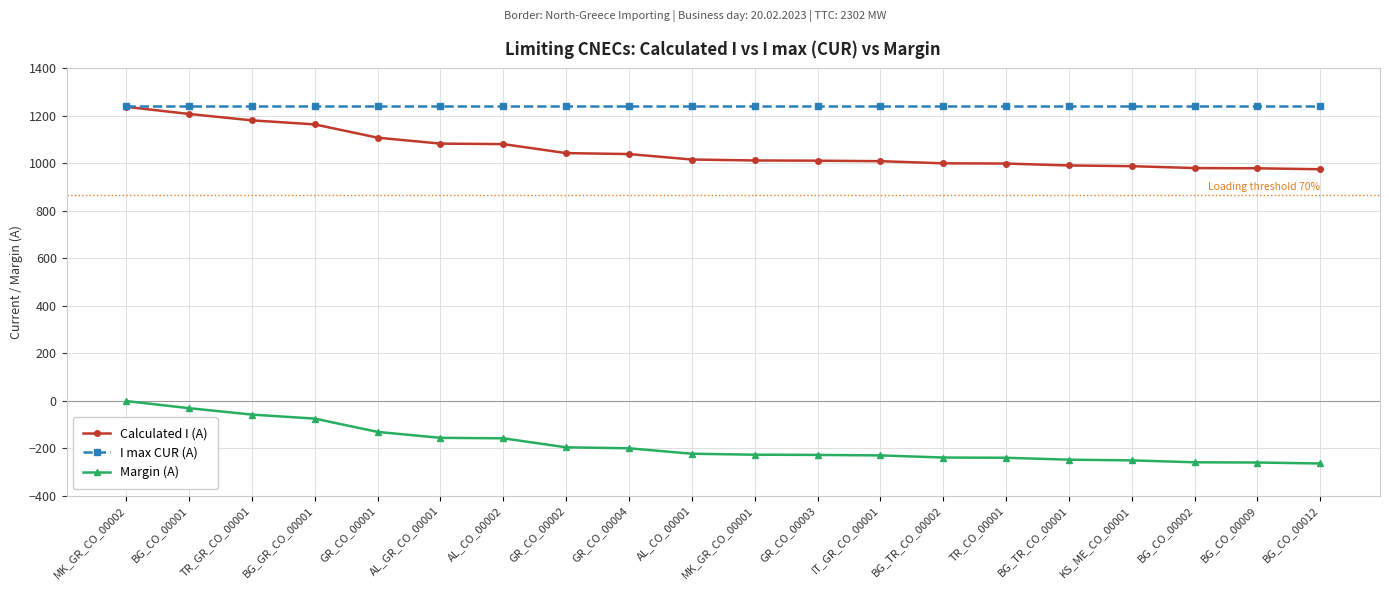

Read the Calculated I (A) value at GR_CO_00004, to the nearest 50.

1050